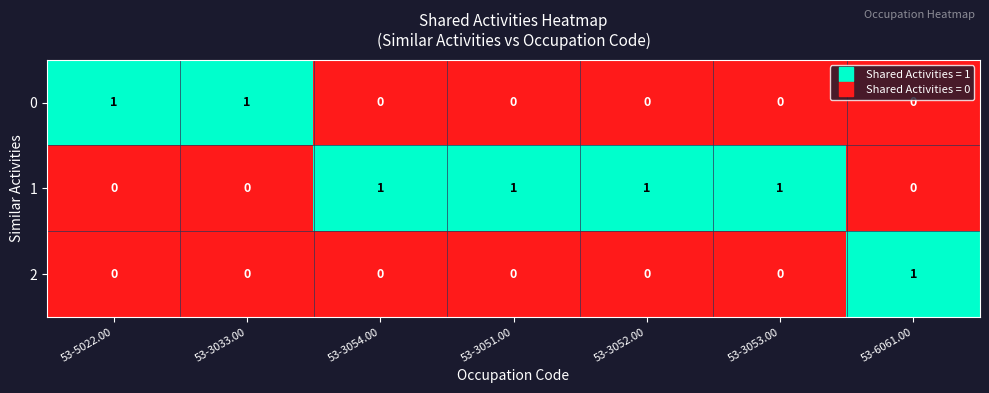

How many 0 values are between 0 and 1?

7